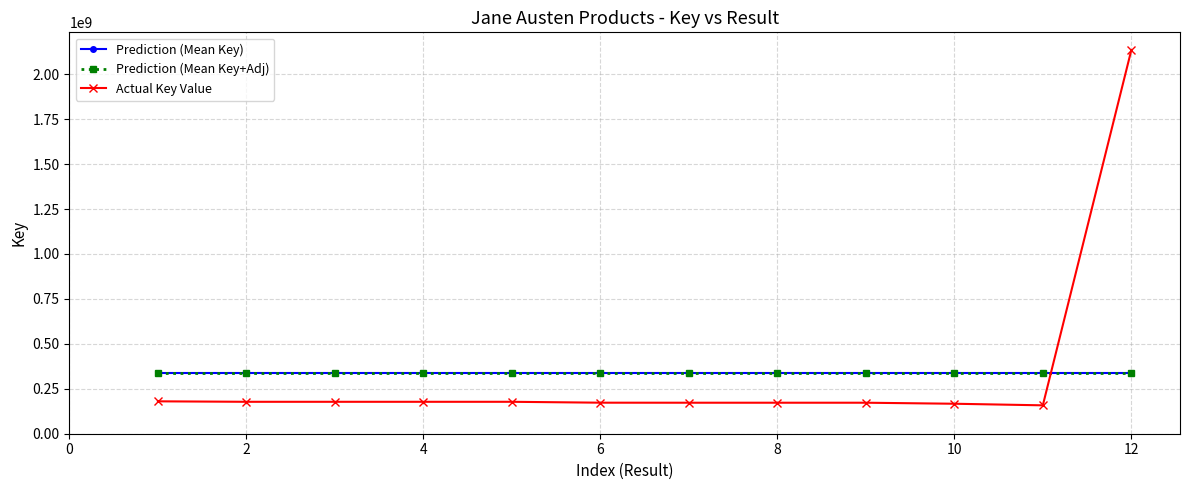

Does the chart have visible grid lines?

Yes